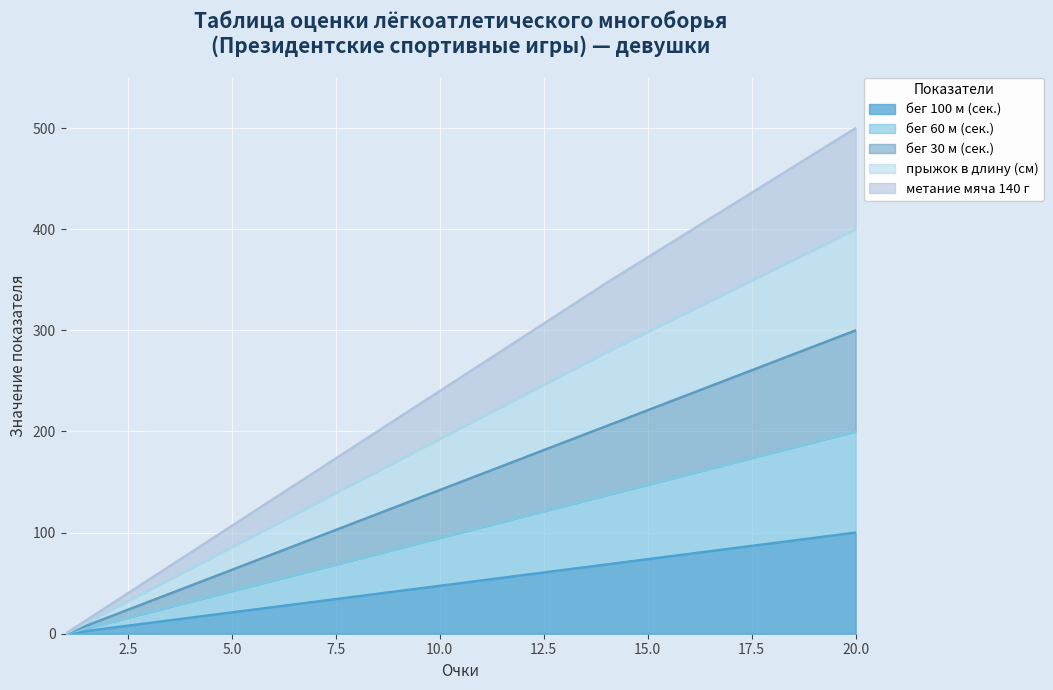

How many data points does each series have?

20